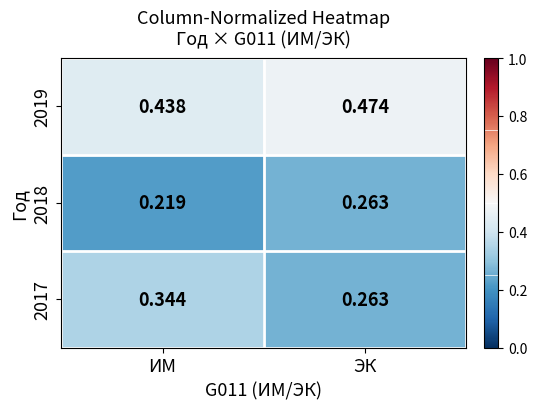

Where is 2018 nearest to the value 0?

ИМ